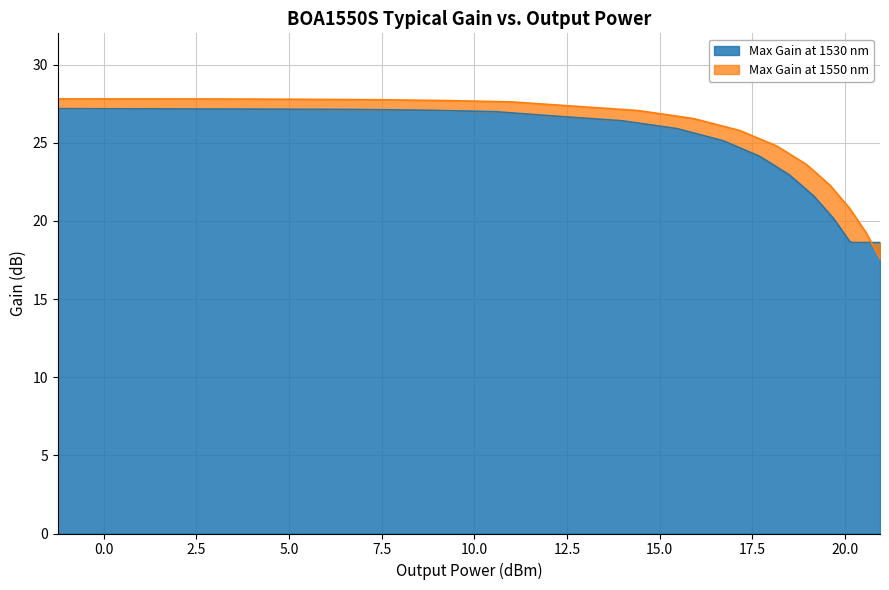

What is the value of the Max Gain at 1530 nm point at the 2nd from the left?

27.2